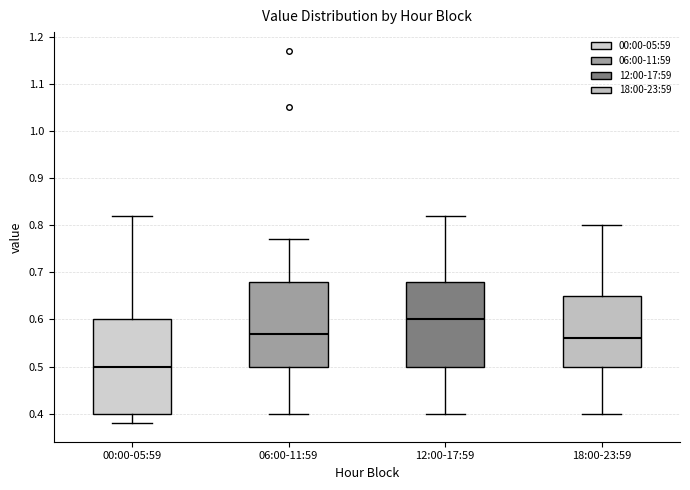

Reading left to right, read every box against the y-axis: the position of its median line, the range the box covers, and the ends of its whiskers. The values are not printed on the chart, so give them approximately, as read against the axis.

00:00-05:59: median 0.50, box 0.40 to 0.60, whiskers 0.38 to 0.82
06:00-11:59: median 0.57, box 0.50 to 0.68, whiskers 0.40 to 0.77
12:00-17:59: median 0.60, box 0.50 to 0.68, whiskers 0.40 to 0.82
18:00-23:59: median 0.56, box 0.50 to 0.65, whiskers 0.40 to 0.80